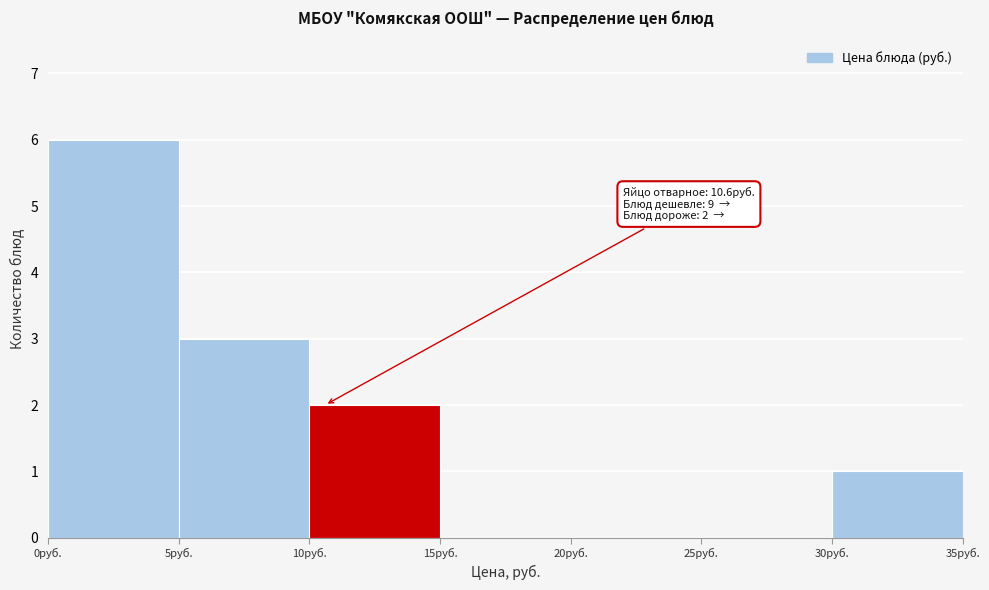

Over which range of the x-axis is the bar tallest?

0 to 5